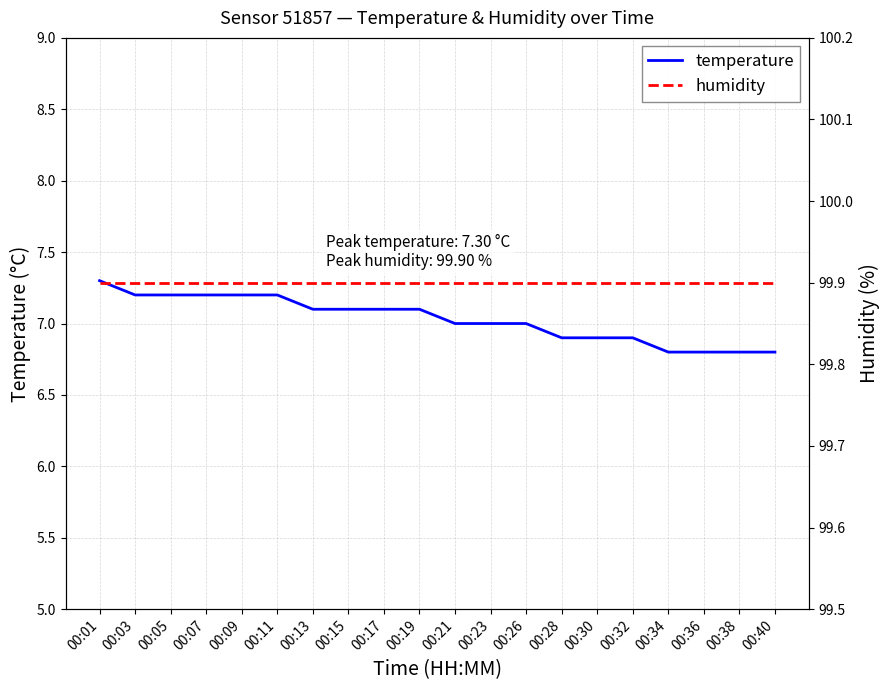

The value of temperature at 00:38 is 11.8. True or false?

False